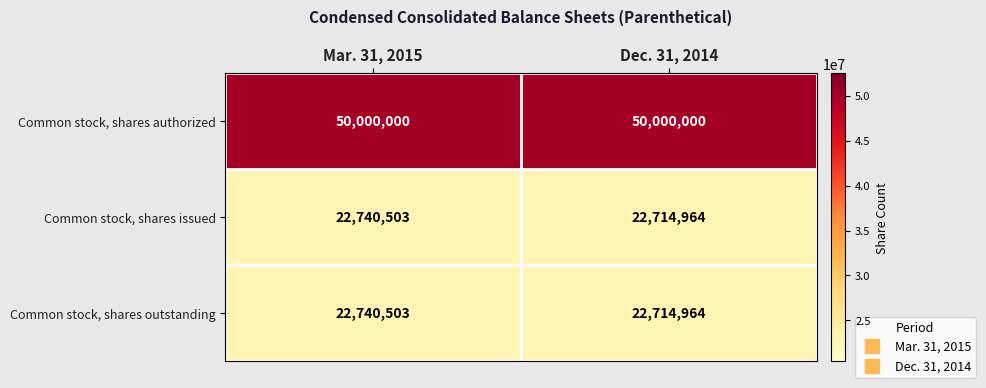

Where is Common stock, shares issued nearest to the value 22727733?

Dec. 31, 2014